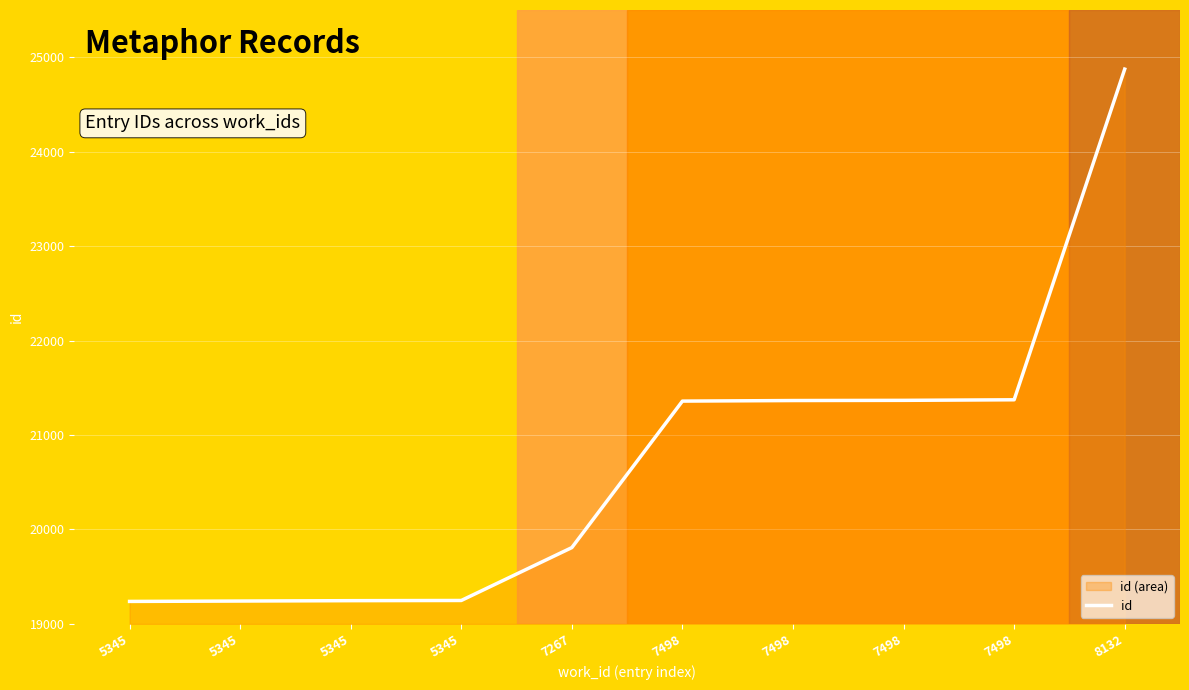

What is the difference between the maximum and second lowest values?

5632